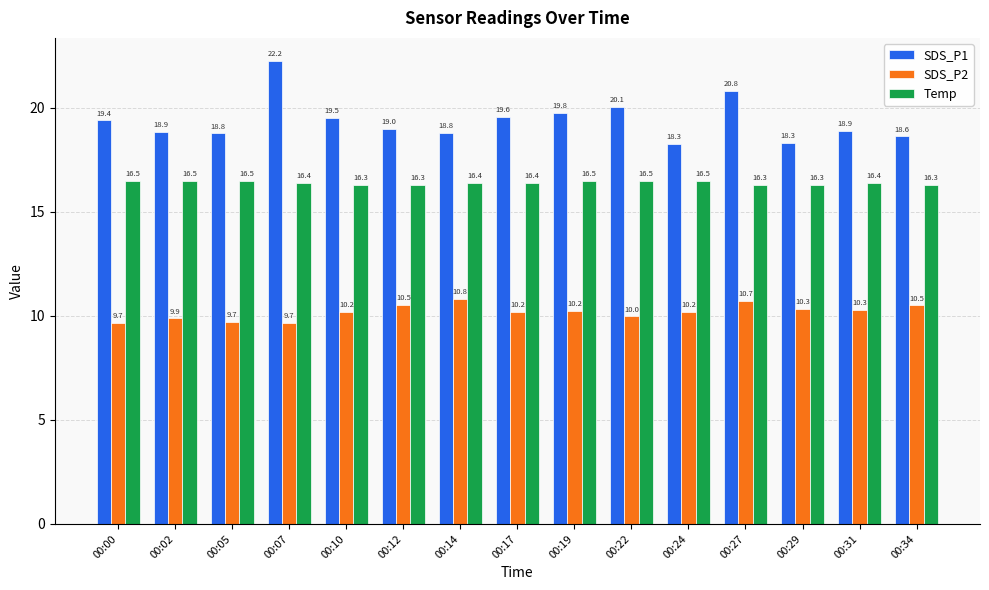

The Temp series shows 16.3 at 00:10. True or false?

True